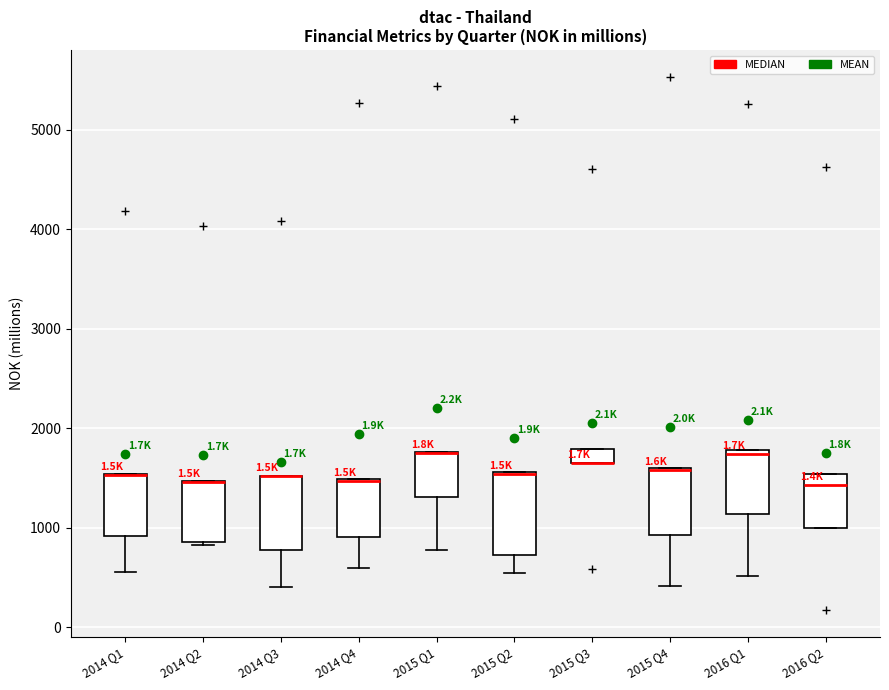

Where does the lower whisker of the box for 2014 Q4 end on the y-axis? The values are not printed on the chart, so give them approximately, as read against the axis.

600